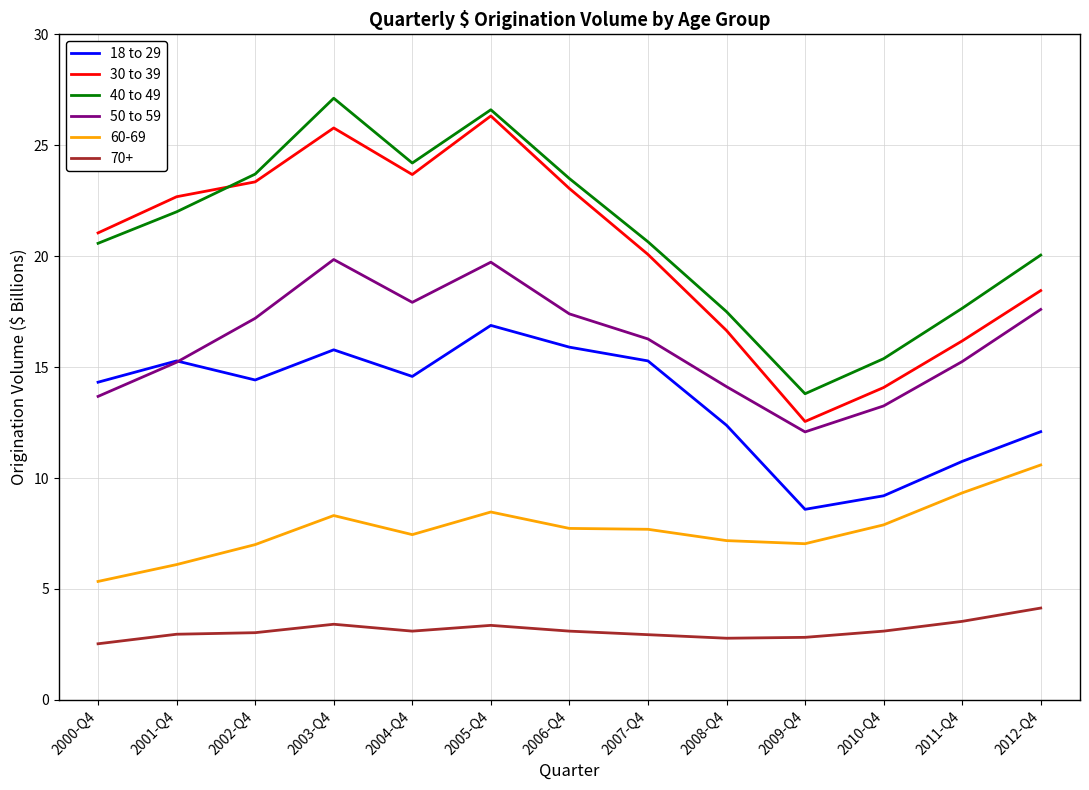

True or false: 40 to 49 and 18 to 29 cross at least once.

False